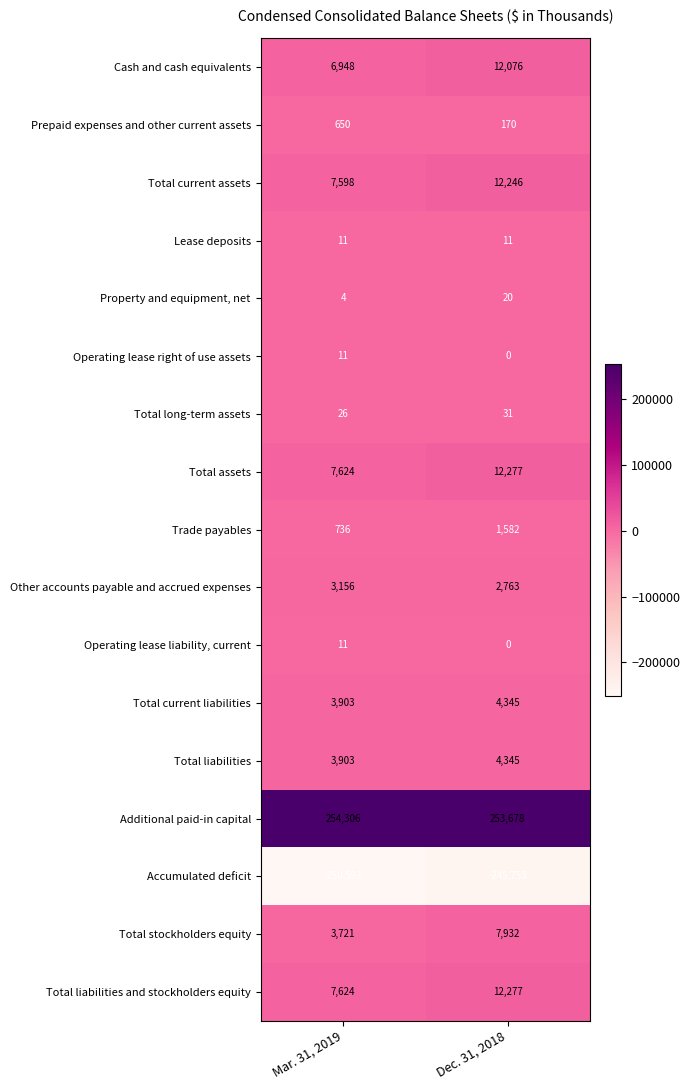

What is the total value across all series at Mar. 31, 2019?

49640